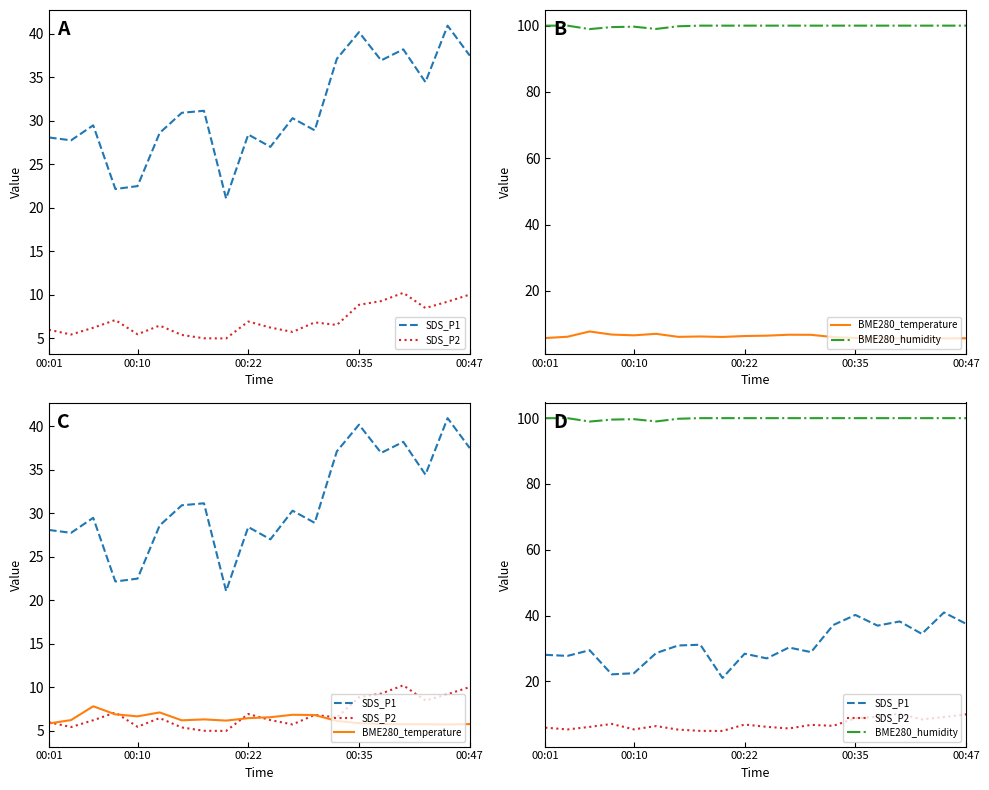

How many values in the BME280_temperature series are below 6?

7